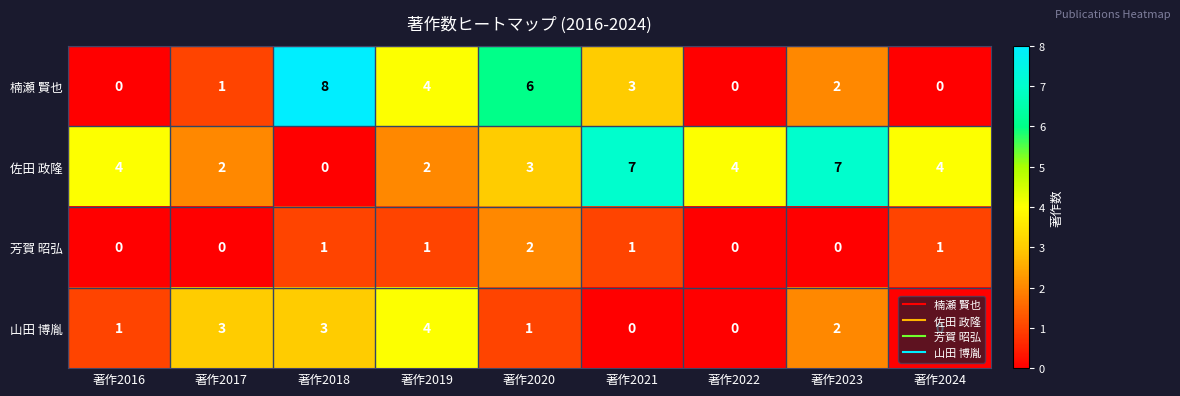

At how many categories does at least one series exceed 2?

9